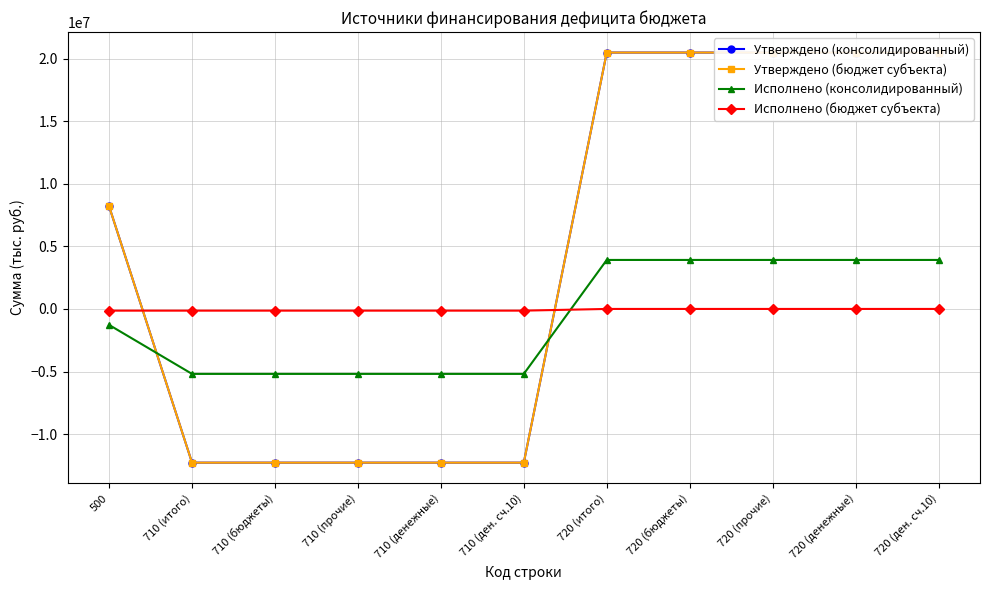

What are all the series names shown in the legend?

Утверждено (консолидированный), Утверждено (бюджет субъекта), Исполнено (консолидированный), Исполнено (бюджет субъекта)